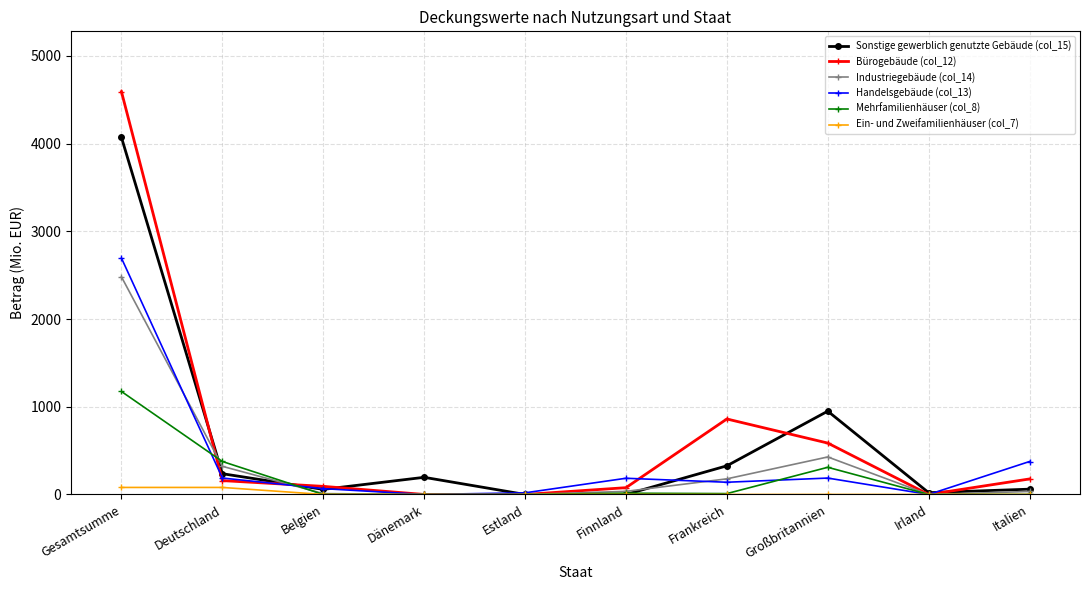

Where does the Sonstige gewerblich genutzte Gebäude (col_15) series first go above 195?

Gesamtsumme